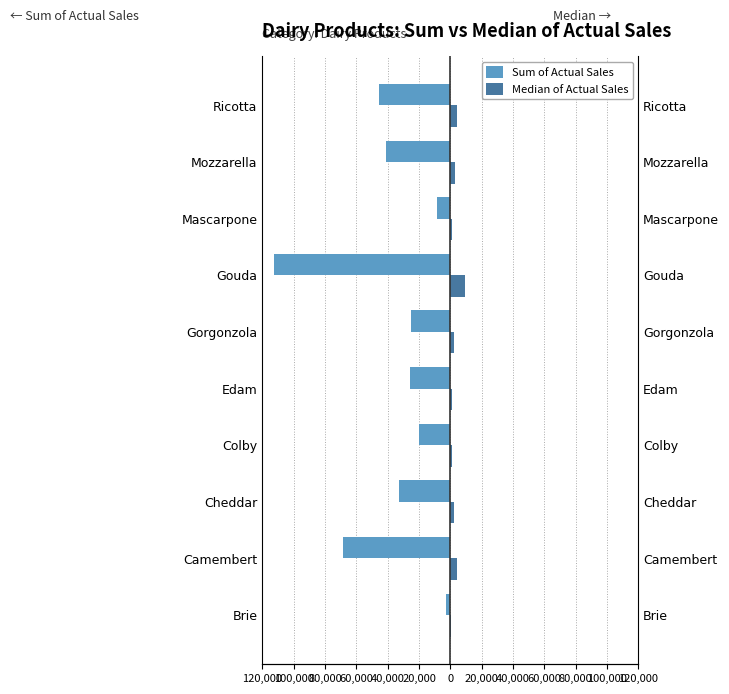

Between Brie and Ricotta, which is larger?

Brie